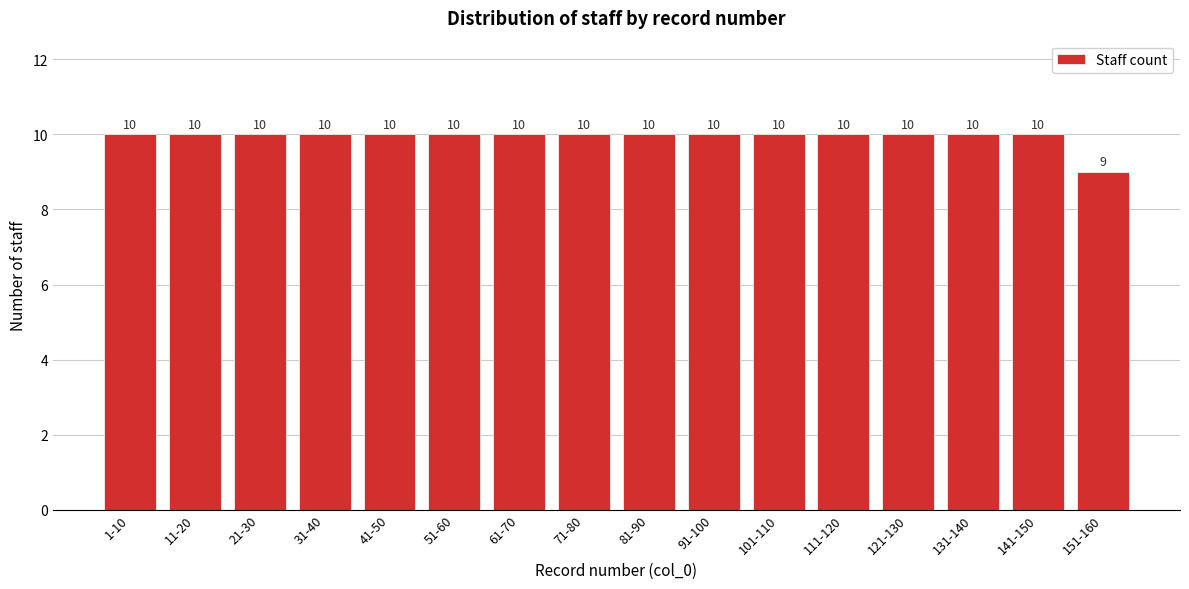

Reading left to right, list all the values displayed in this chart.

10	10	10	10	10	10	10	10	10	10	10	10	10	10	10	9